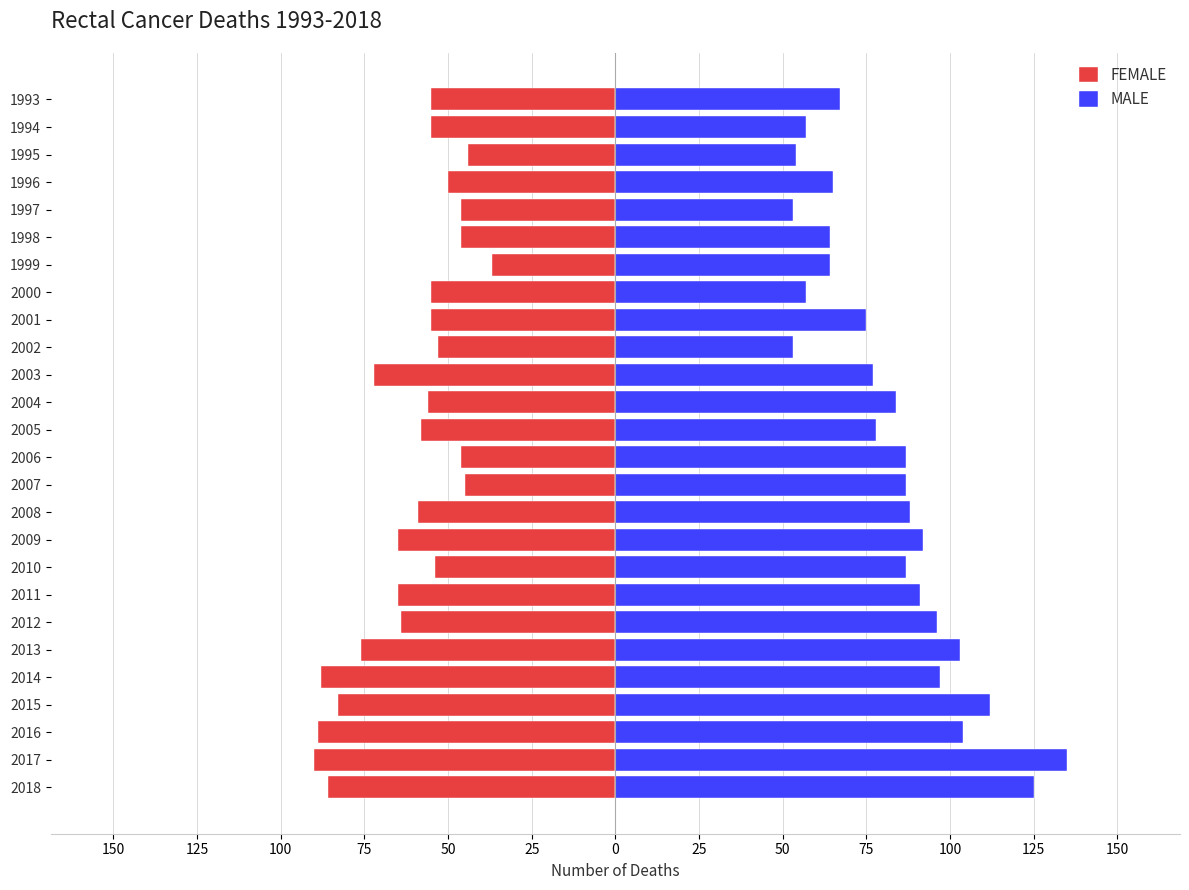

What is the difference between the maximum and minimum values in the MALE series?

82